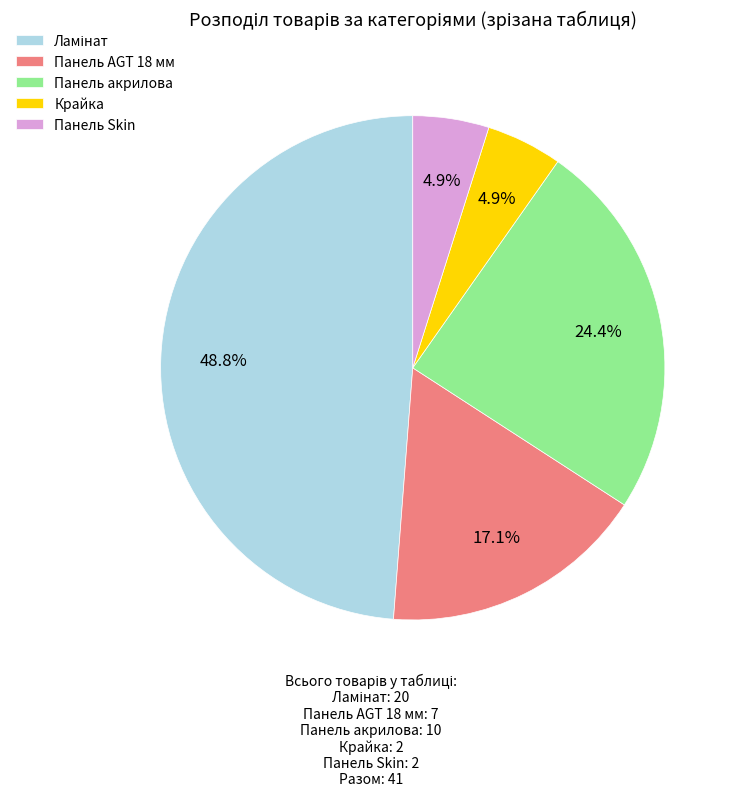

To the nearest percent, what percentage of the pie is Панель Skin?

5%